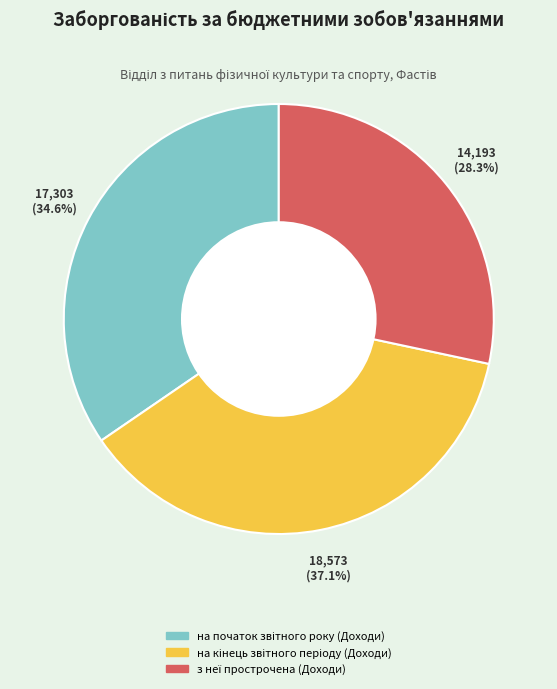

Is there any slice that represents more than half of the pie?

No